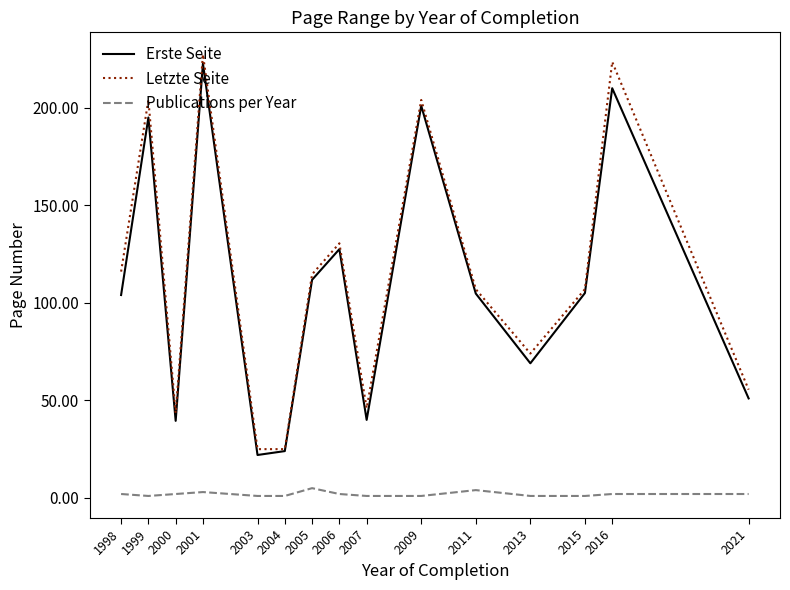

Between 2003 and 2005, which series saw the biggest shift?

Erste Seite